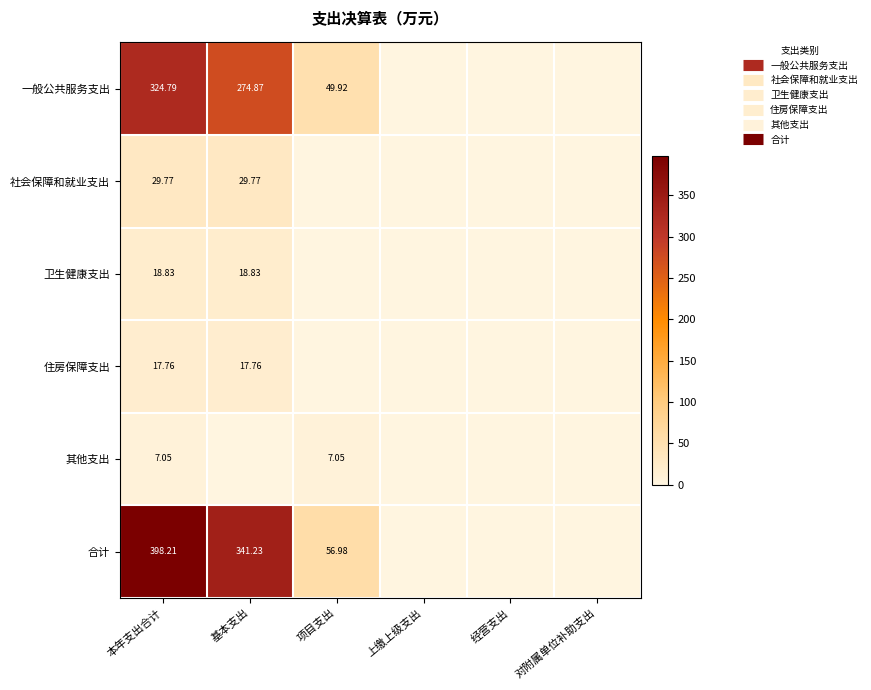

How many values in the 社会保障和就业支出 series exceed 0?

2